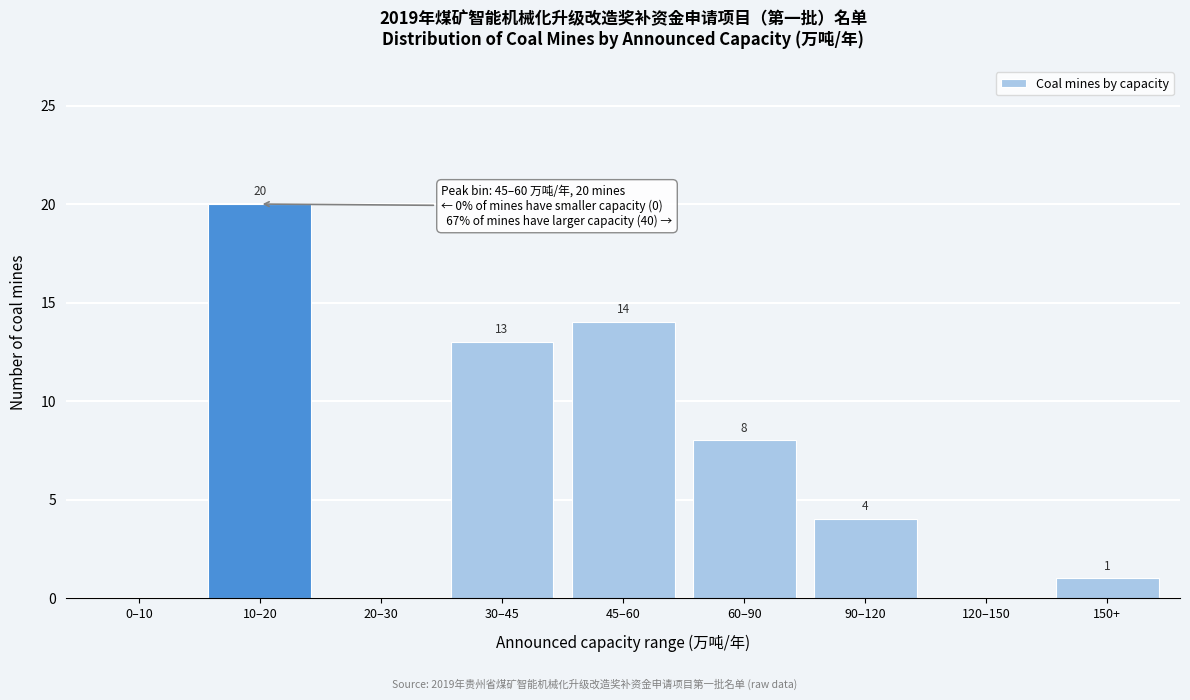

Reading left to right, transcribe all the data shown in this chart.

0–10=0	10–20=20	20–30=0	30–45=13	45–60=14	60–90=8	90–120=4	120–150=0	150+=1